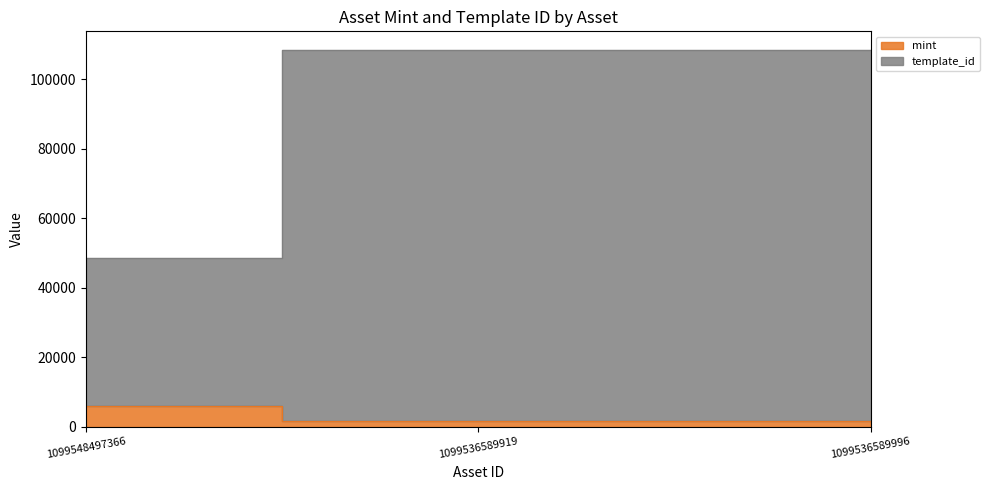

True or false: template_id has a value of 108261 at 1099536589919.

True